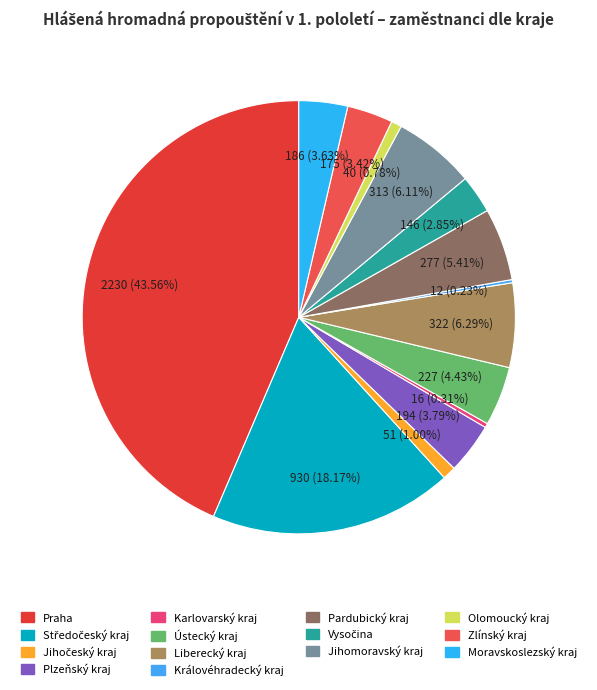

How much of the chart is everything except Moravskoslezský kraj?

96.4%